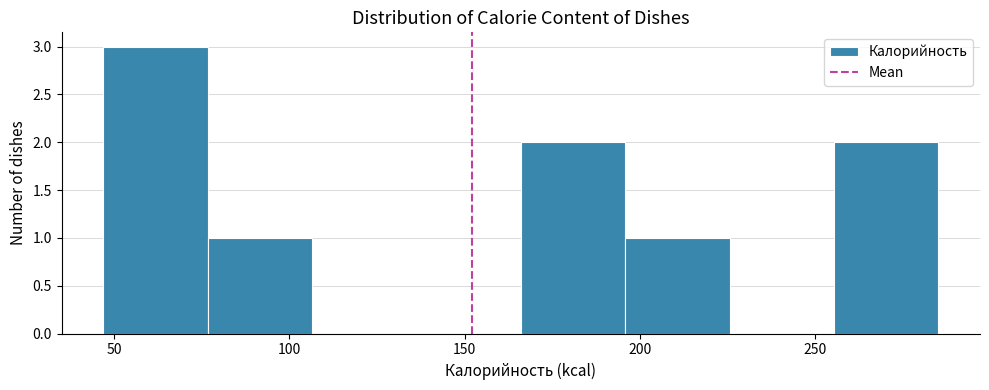

Reading left to right, list every bar in this chart as the range it spans on the x-axis followed by its height. Neither the bar edges nor the heights are printed on the chart, so give them approximately, as read against the axes.

45 to 75: 3
75 to 105: 1
105 to 135: 0
135 to 165: 0
165 to 195: 2
195 to 225: 1
225 to 255: 0
255 to 285: 2